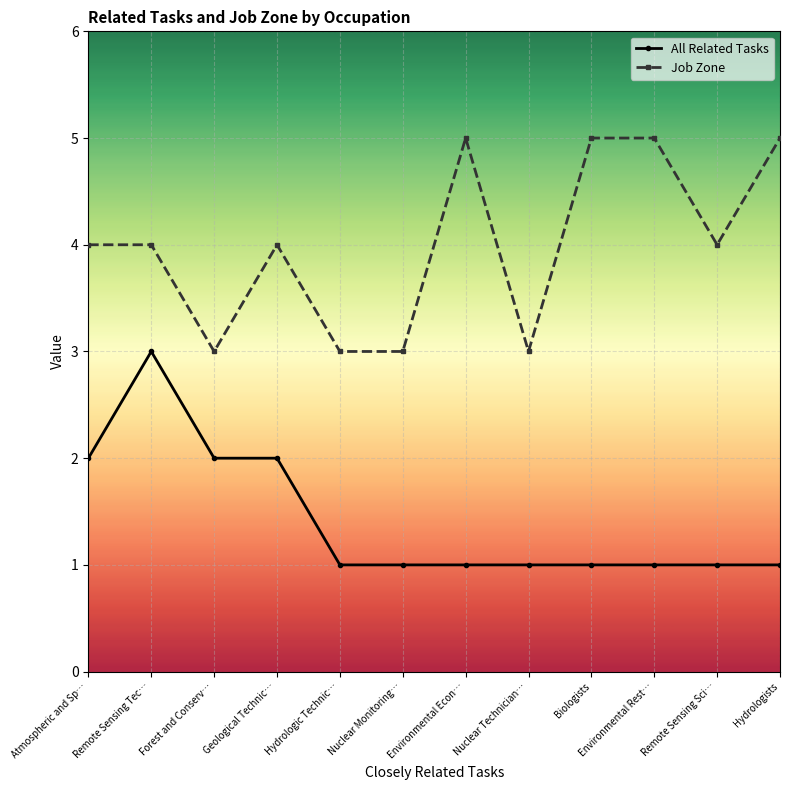

What is the spread (max minus min) of values at Environmental Econ…?

4